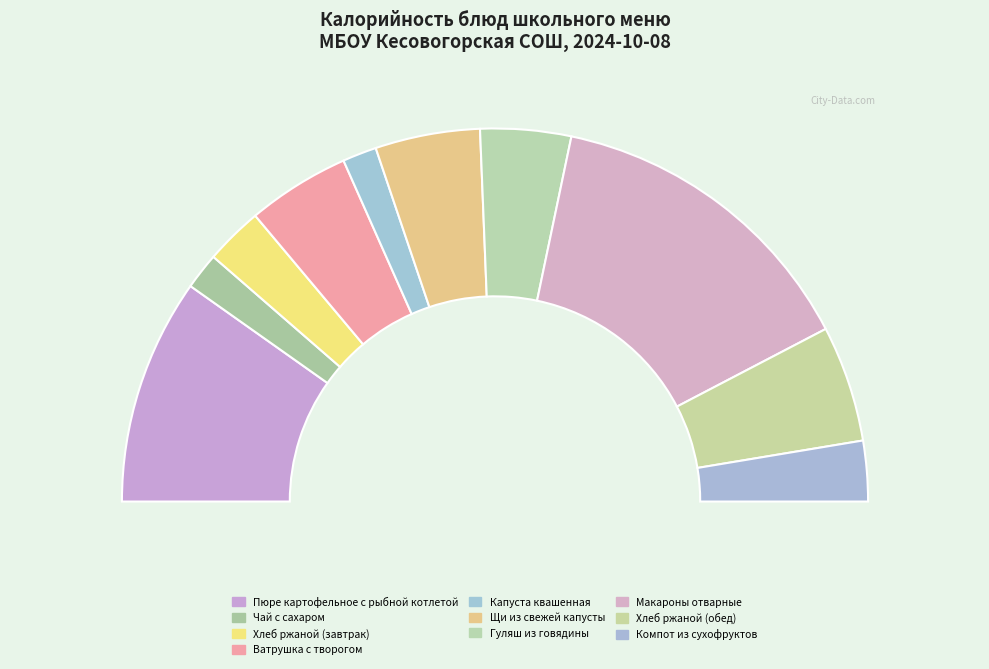

Which slice is the largest?

Макароны отварные